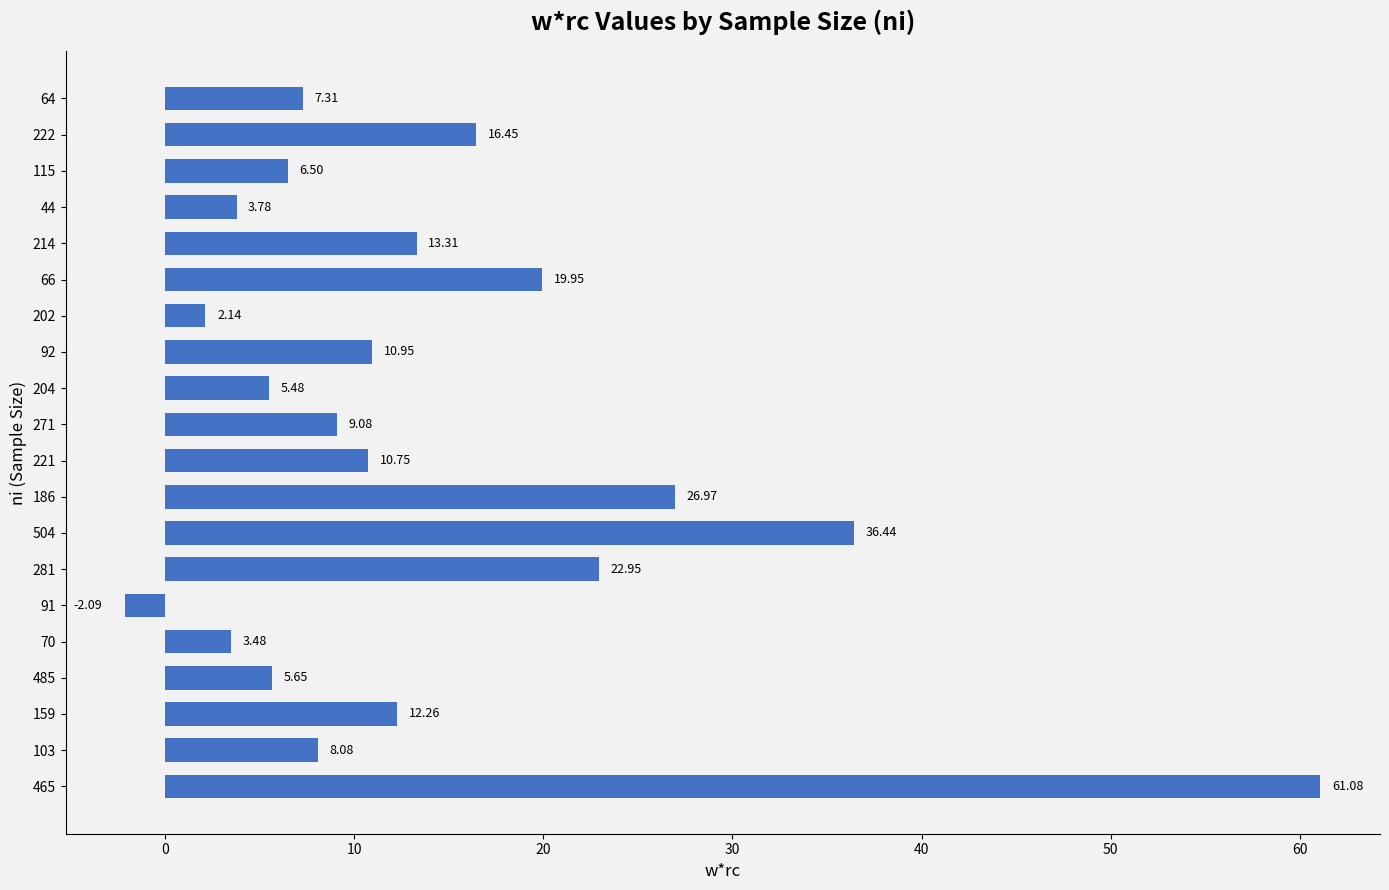

How many data points does each series have?

20